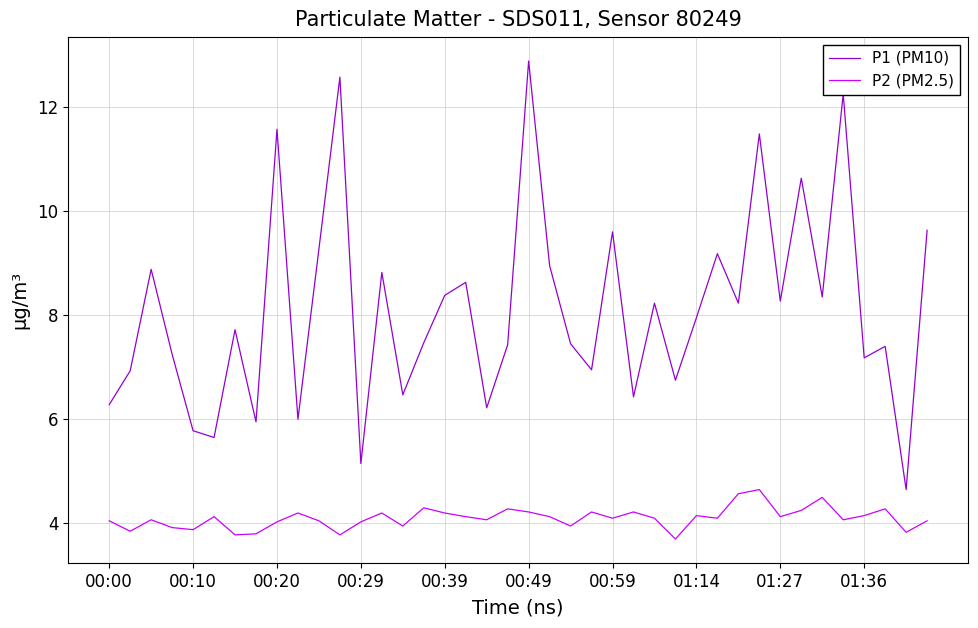

True or false: P1 (PM10) and P2 (PM2.5) cross at least once.

False